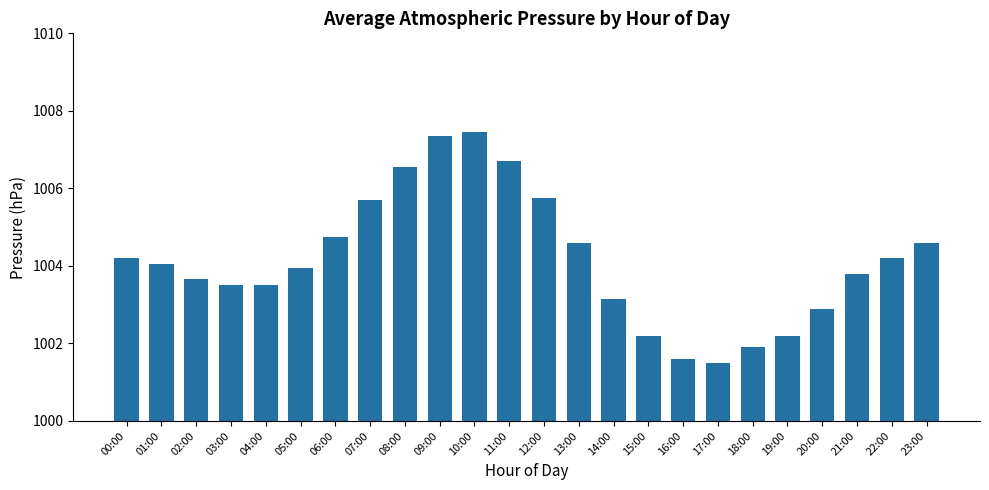

What is the change in value from 12:00 to 14:00?

-2.6